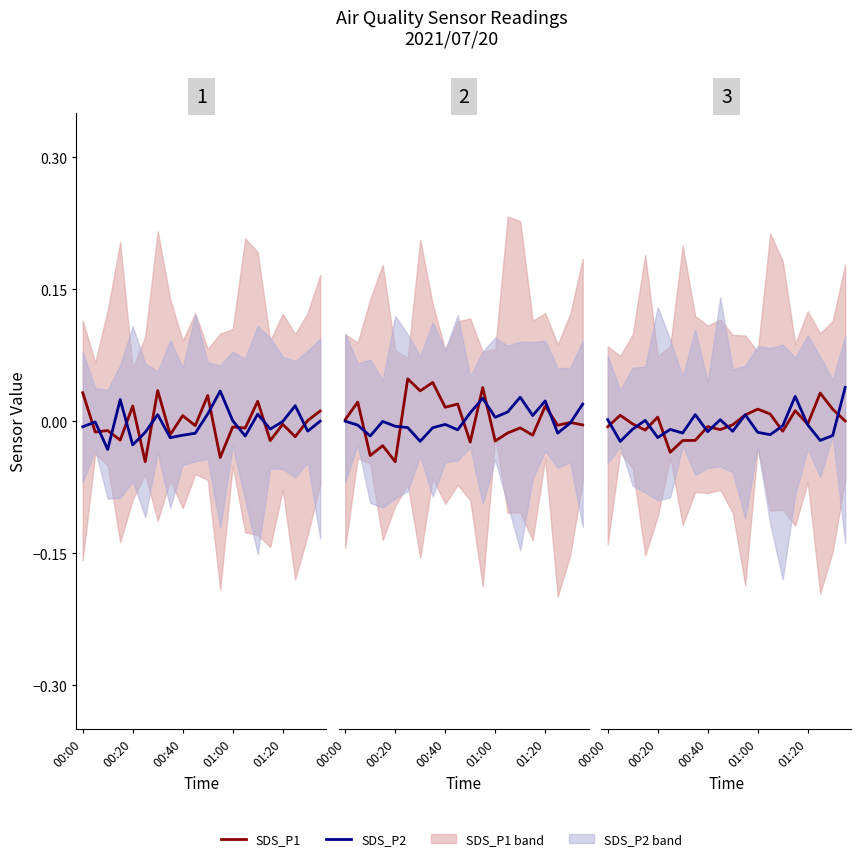

Which series has the largest total across all categories?

SDS_P1